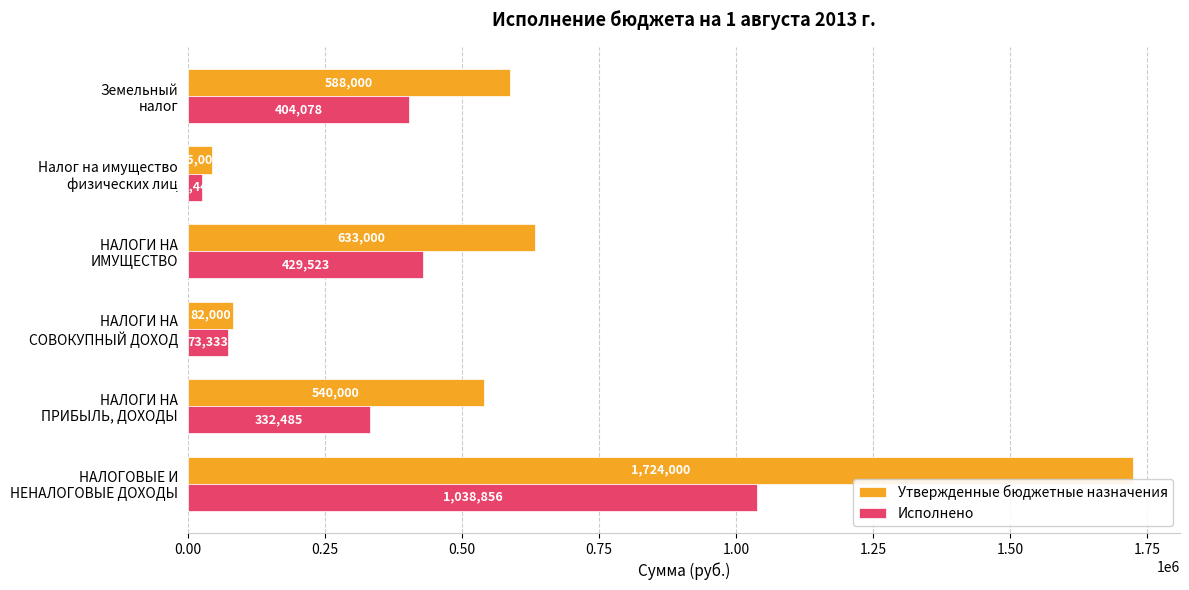

What is the sum of all Утвержденные бюджетные назначения values?

3612000.0